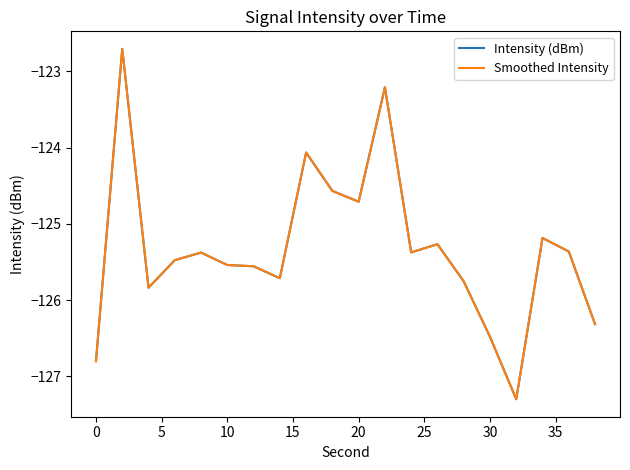

What is the average value of the Smoothed Intensity series?

-125.3